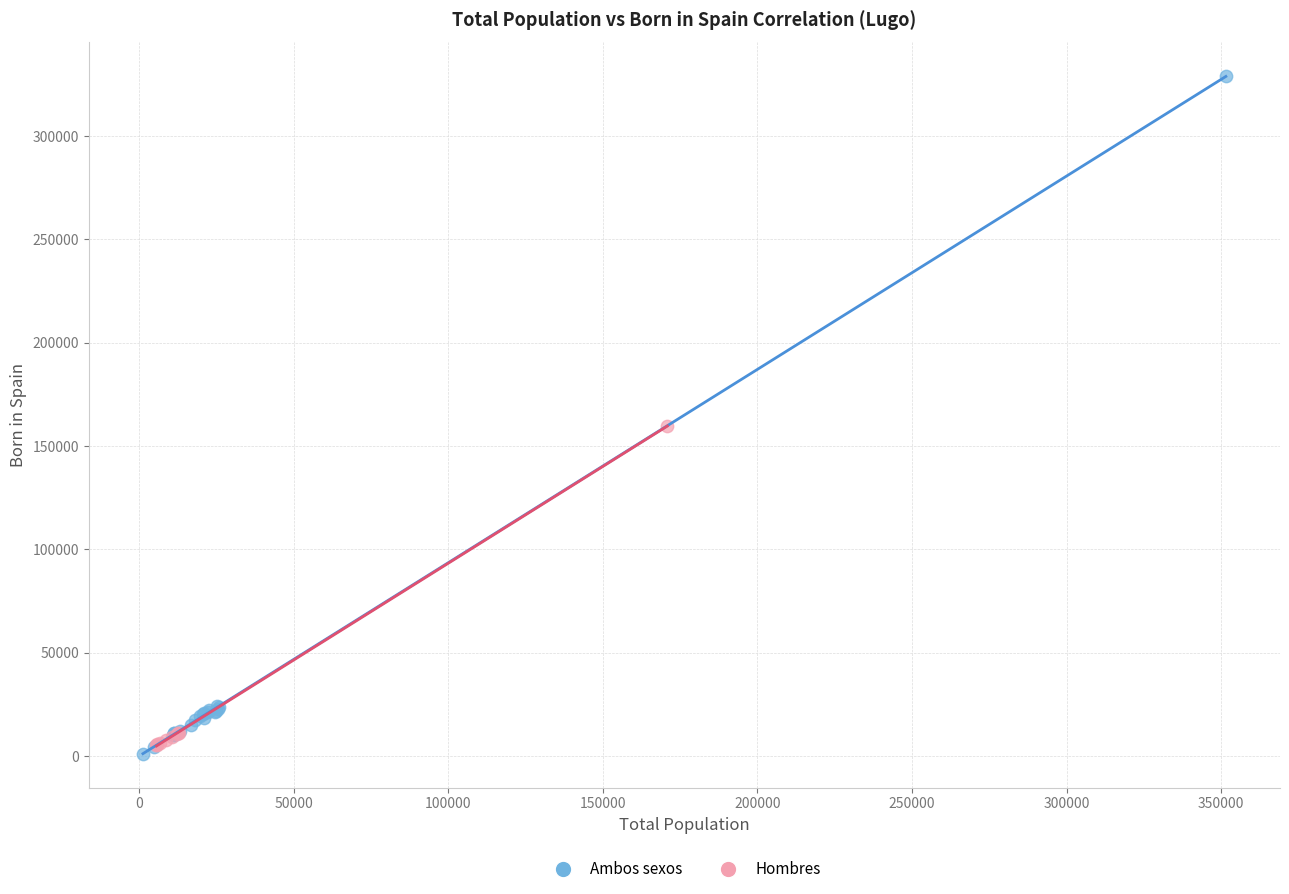

Which series has the widest spread of Y values?

Ambos sexos